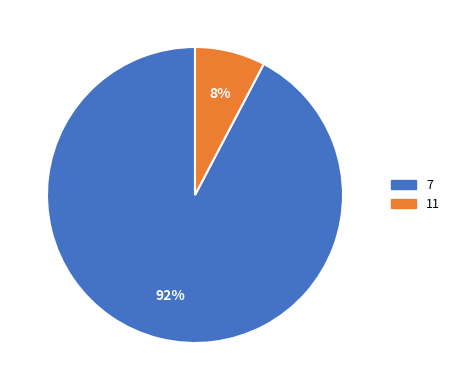

To the nearest percent, what percentage of the pie is 7?

92%